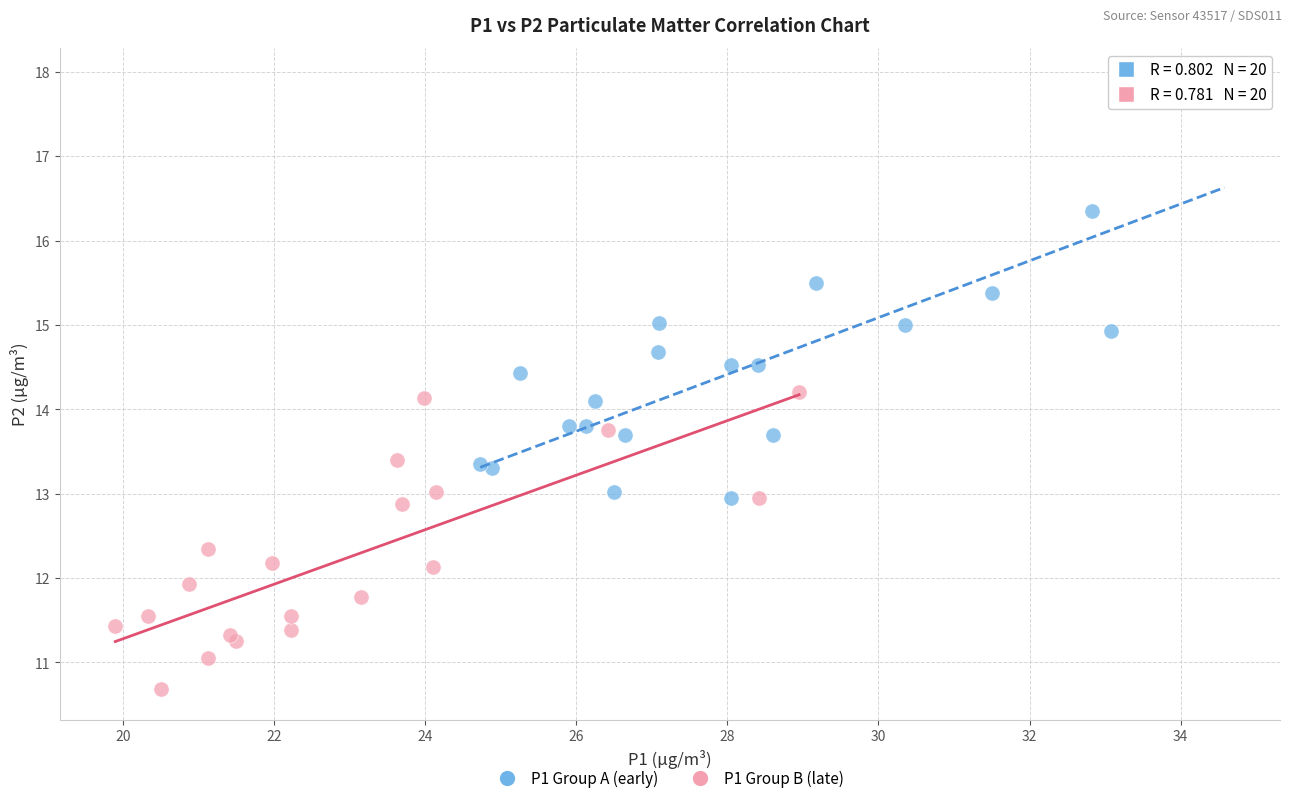

Which series has the largest Y range (max minus min)?

P1 Group A (early)